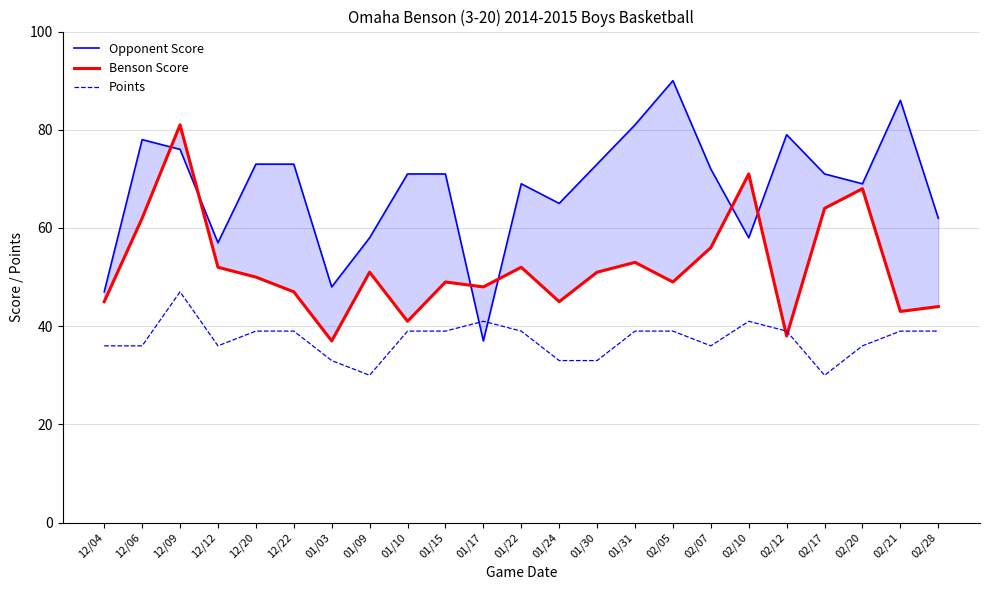

At which category does Benson Score reach its first local peak?

12/09